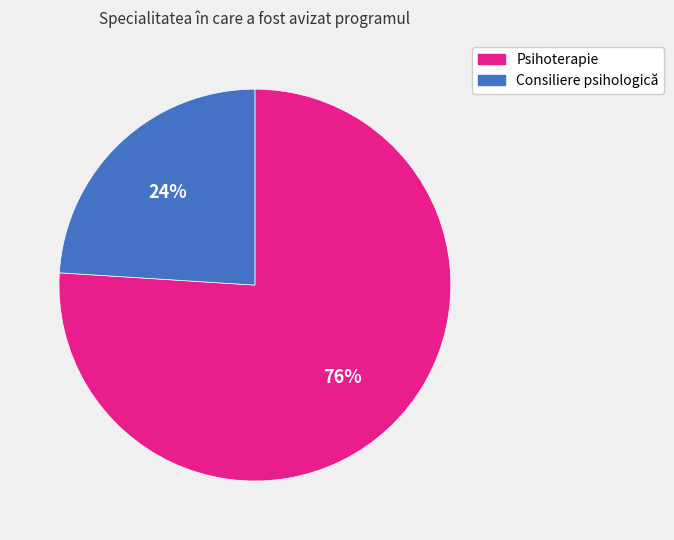

Which slice represents more than half of the pie?

Psihoterapie